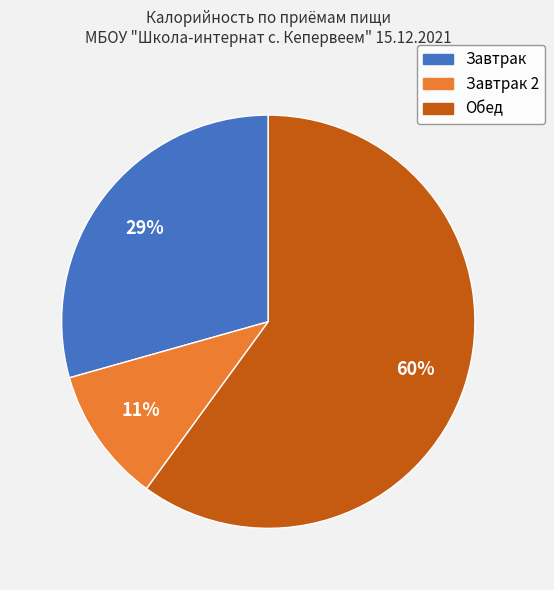

How many slices are in this pie chart?

3